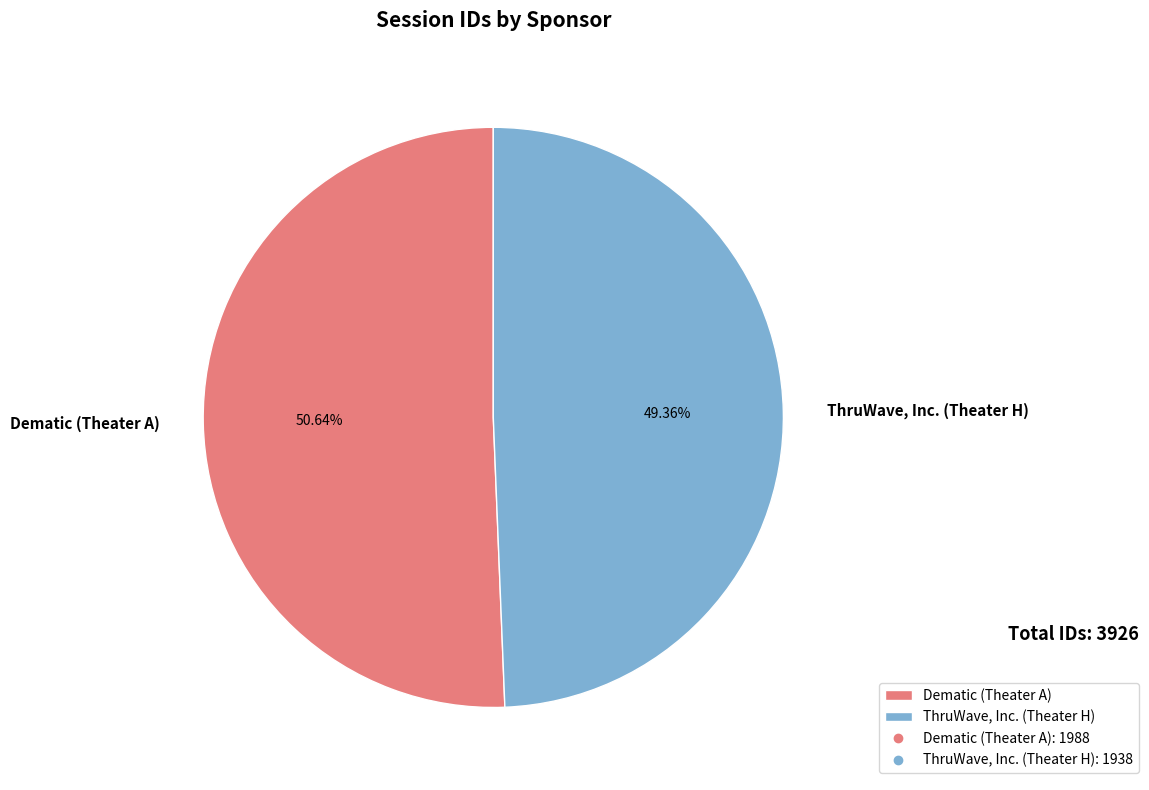

Between ThruWave, Inc. (Theater H) and Dematic (Theater A), which is larger?

Dematic (Theater A)